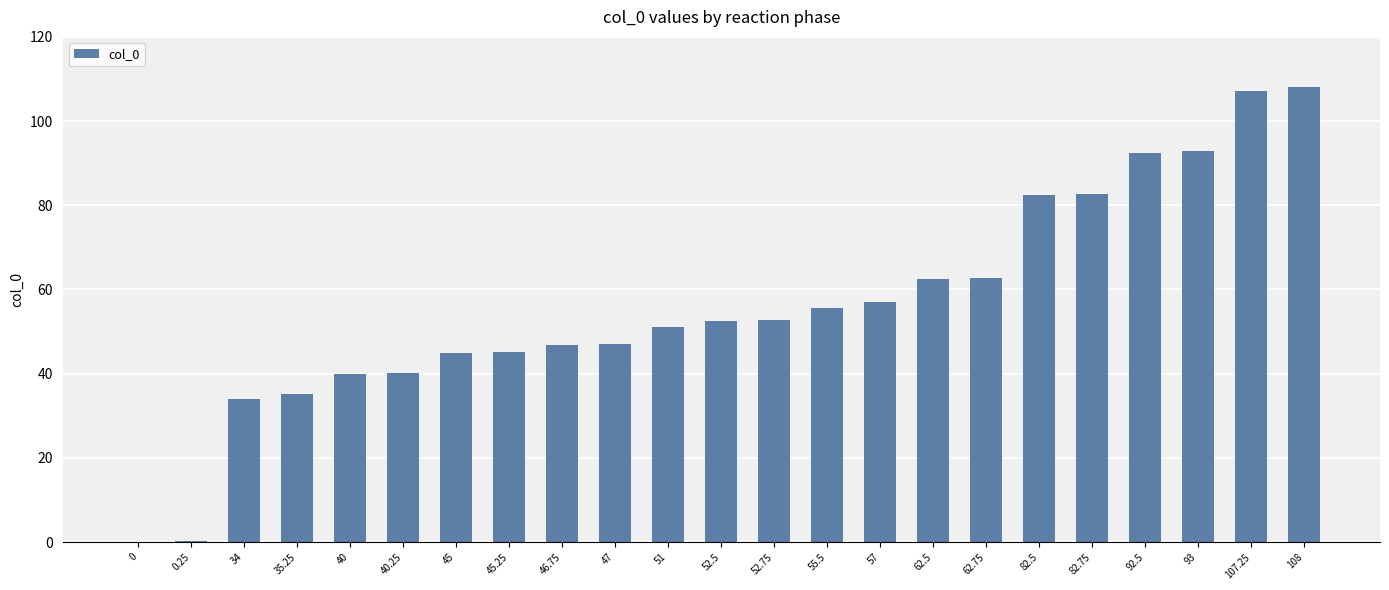

What is the sum of all values?

1293.8